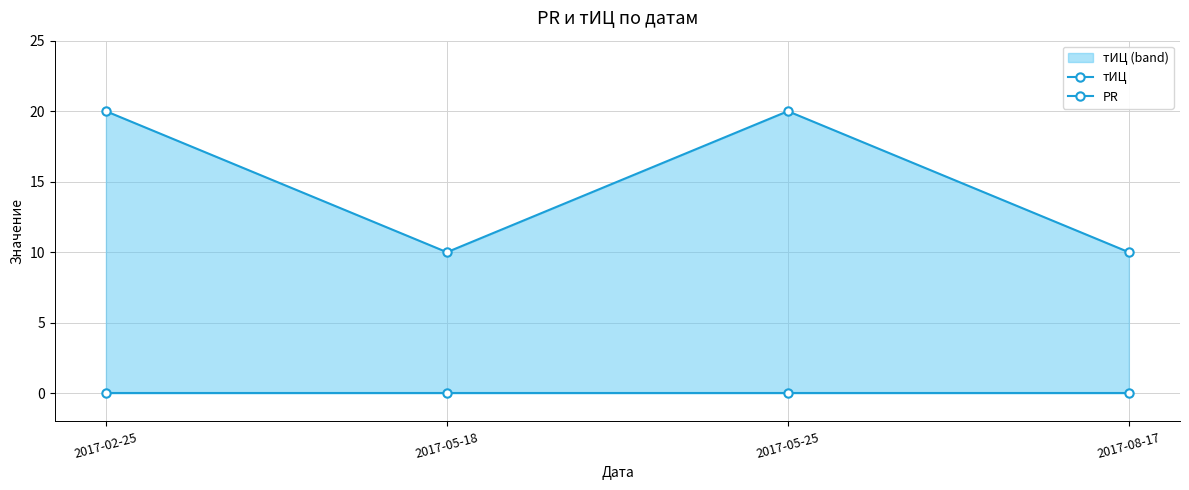

What is the spread (max minus min) of values at 2017-02-25?

20